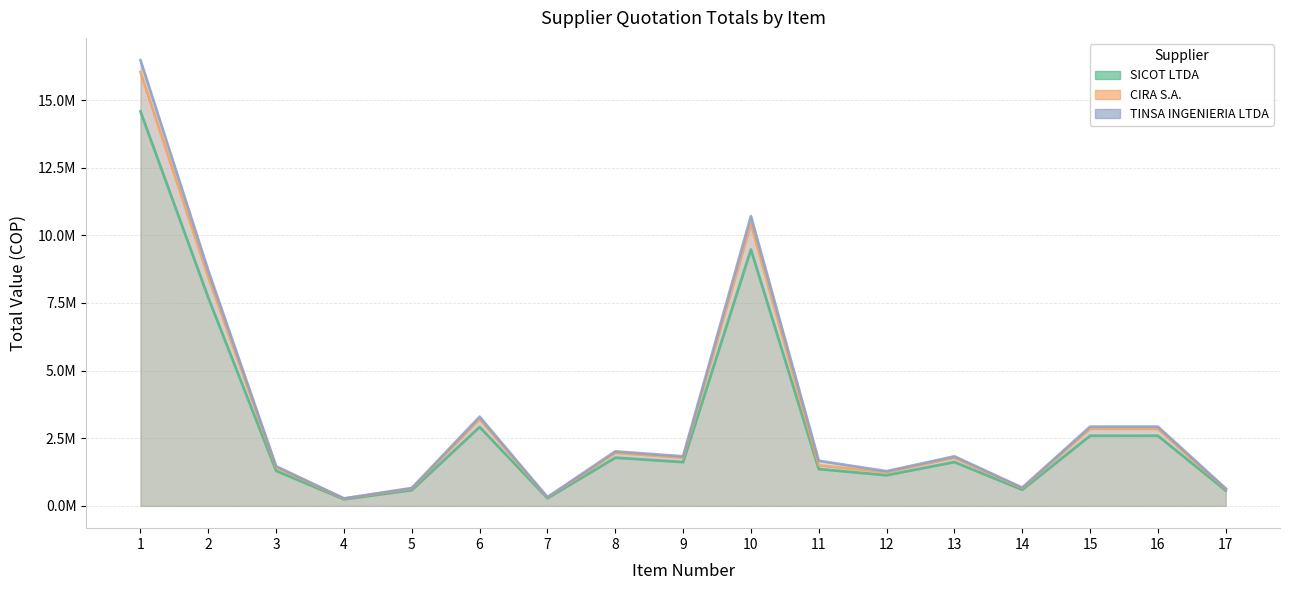

What is the sum of the SICOT LTDA values at 17 and 9?

2187000.0